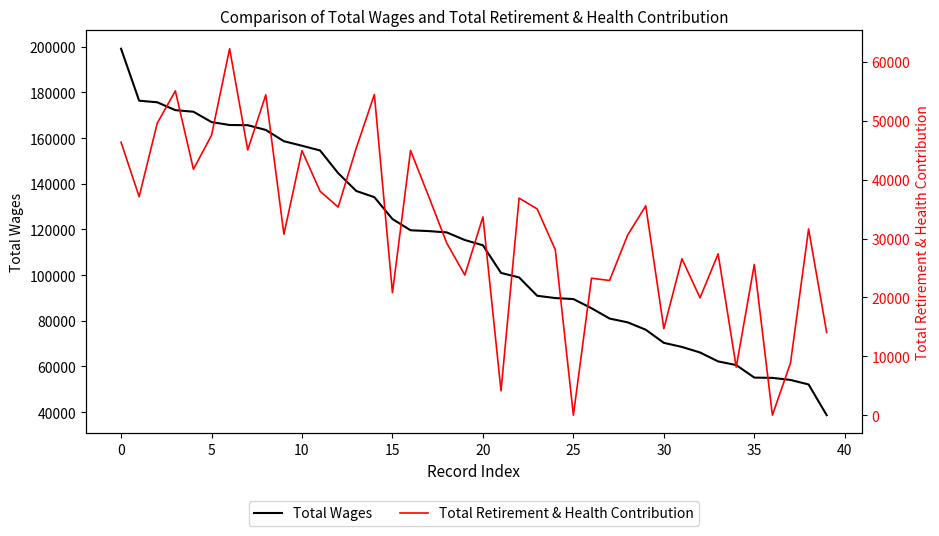

Is it true that Total Retirement & Health Contribution equals 39020 at 24?

False